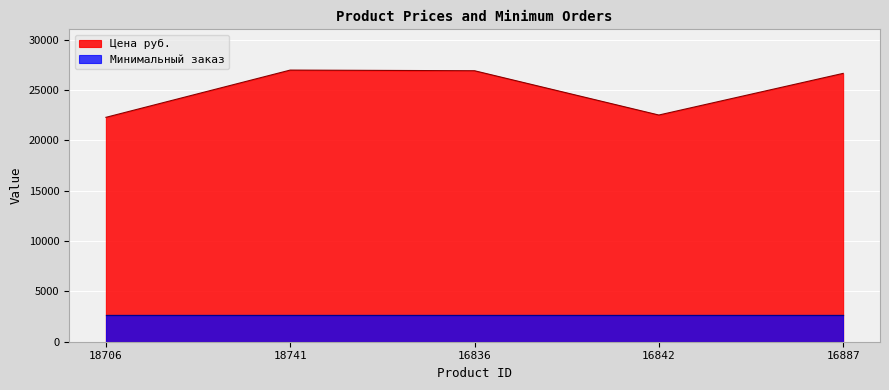

What is the minimum value shown in the chart?

2699.2